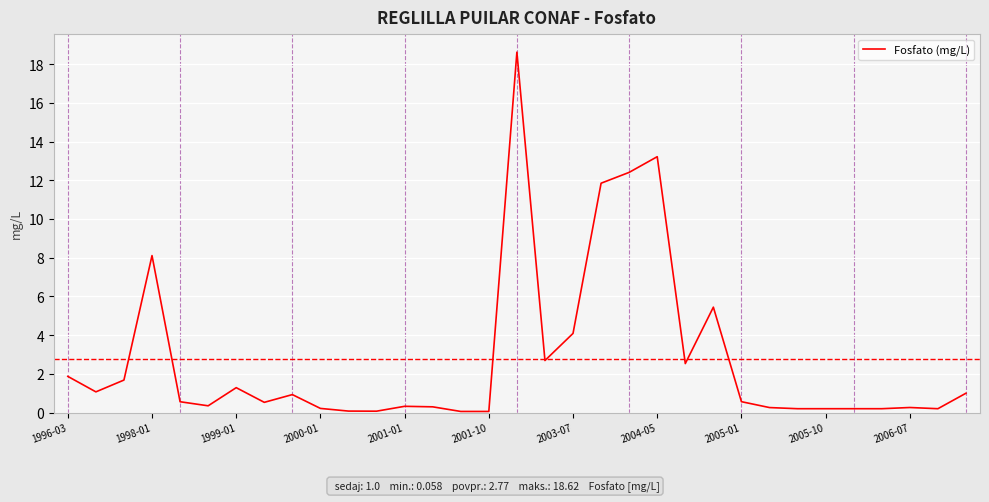

How many lines are shown in the chart?

1